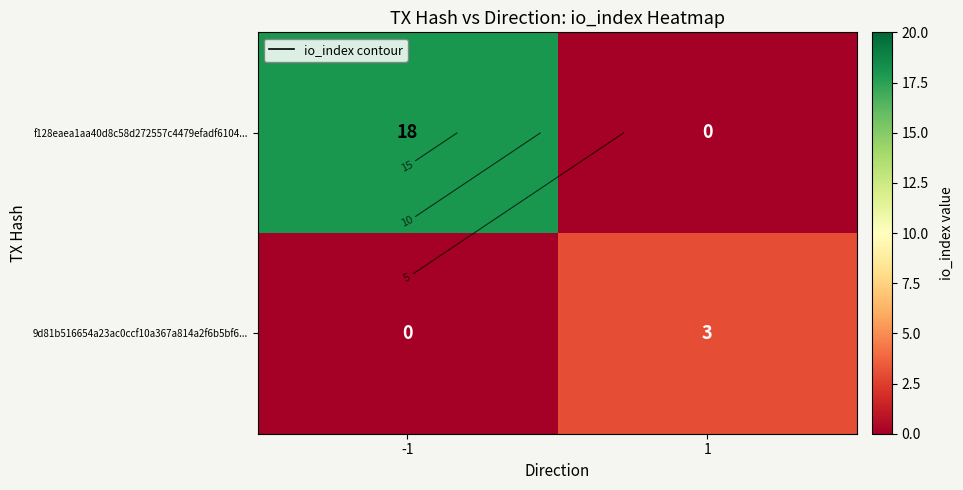

At how many categories does at least one series exceed 12?

1